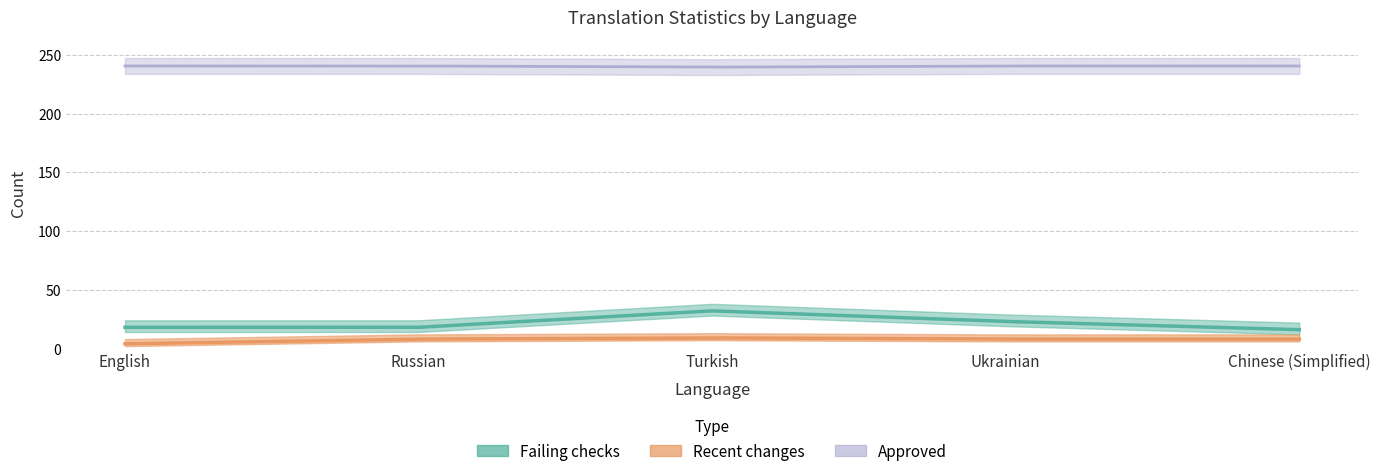

What is the average value of the failing series?

21